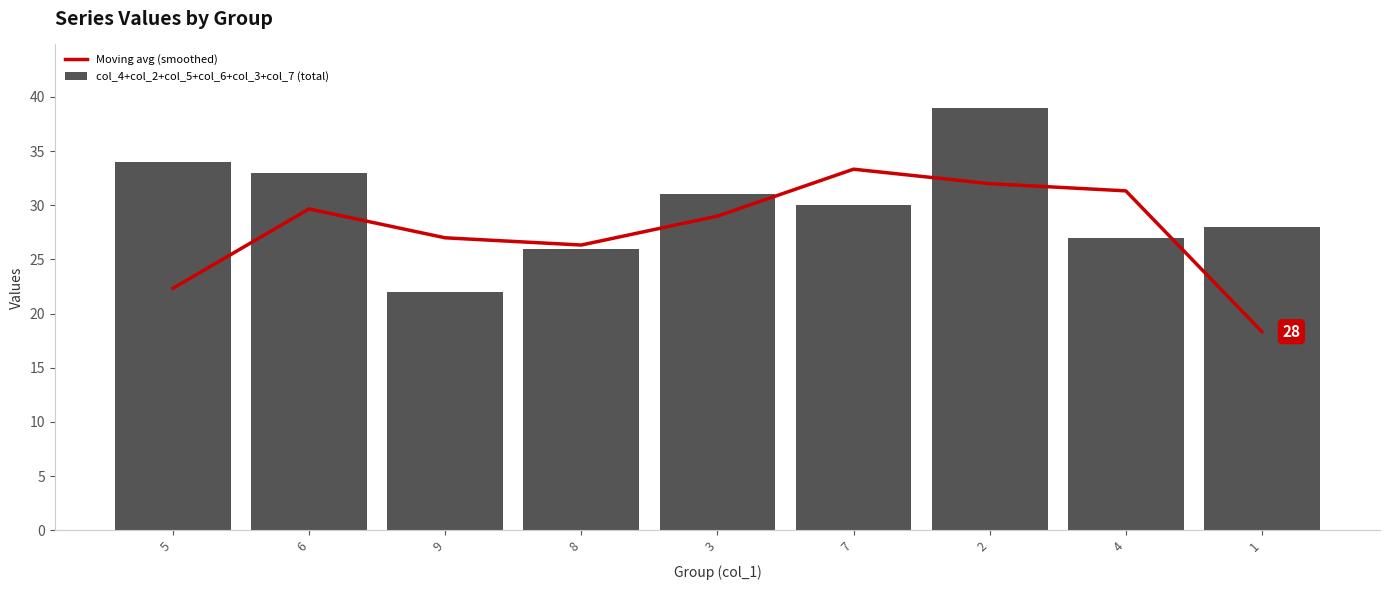

True or false: Moving avg (smoothed) has a value of 36.0 at 9.

False